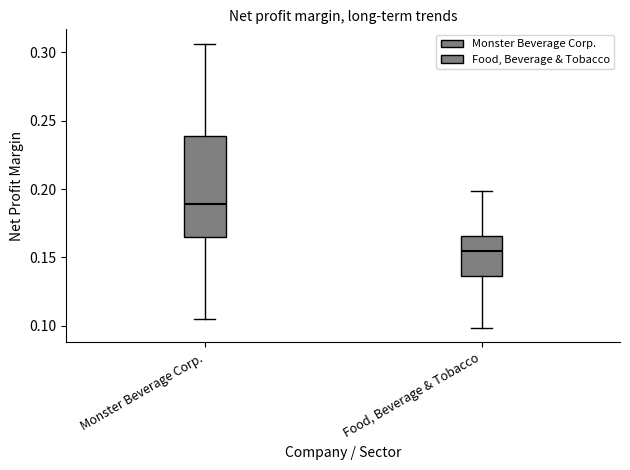

Where does the median line of the box for Monster Beverage Corp. sit on the y-axis? The values are not printed on the chart, so give them approximately, as read against the axis.

0.190